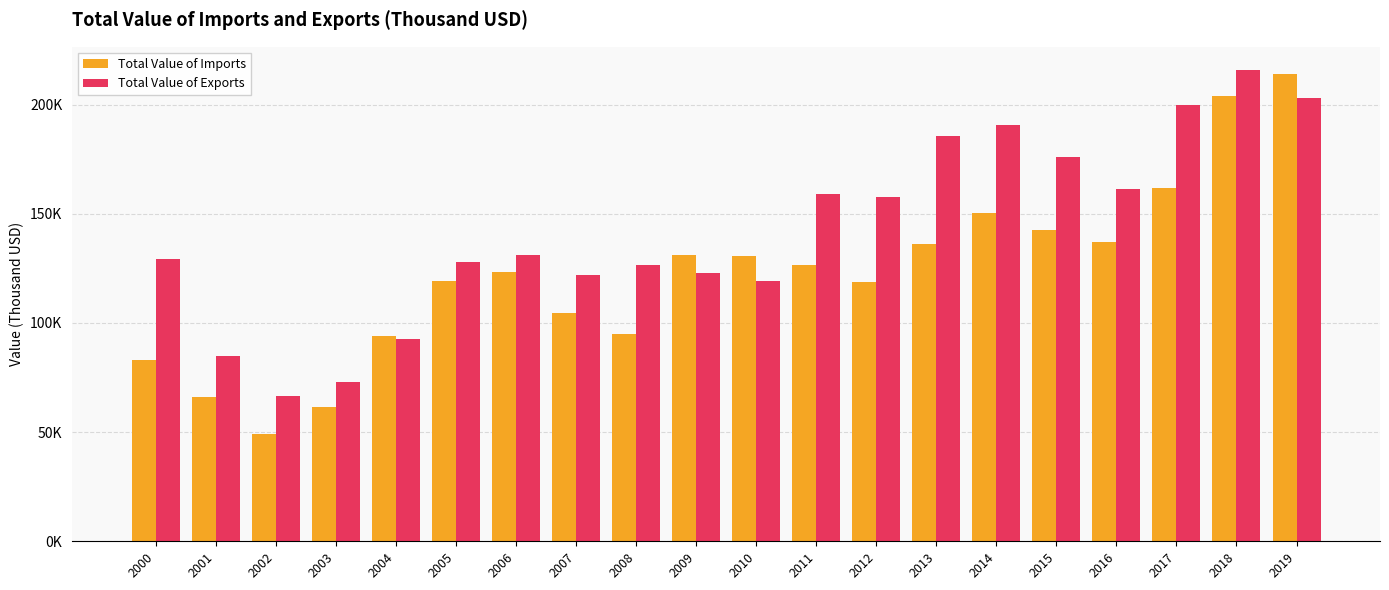

What is the lowest value of the Total Value of Exports series?

66321.0